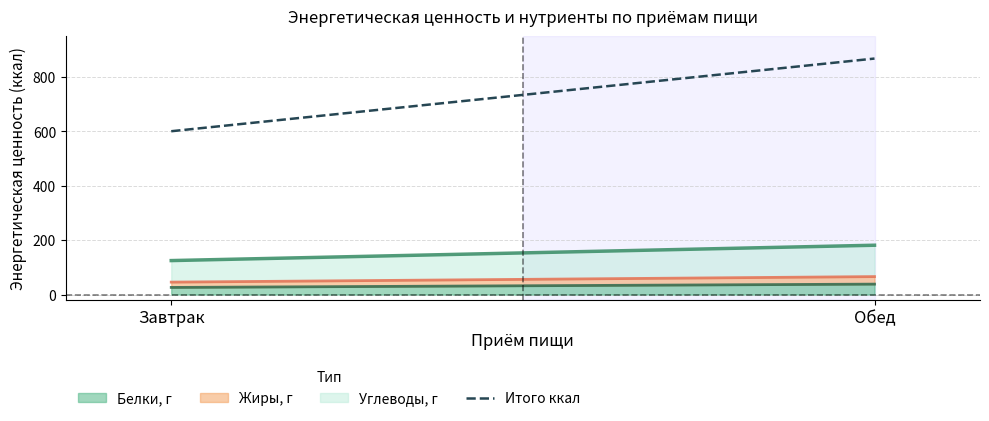

Which category has the lowest value across all series?

Завтрак